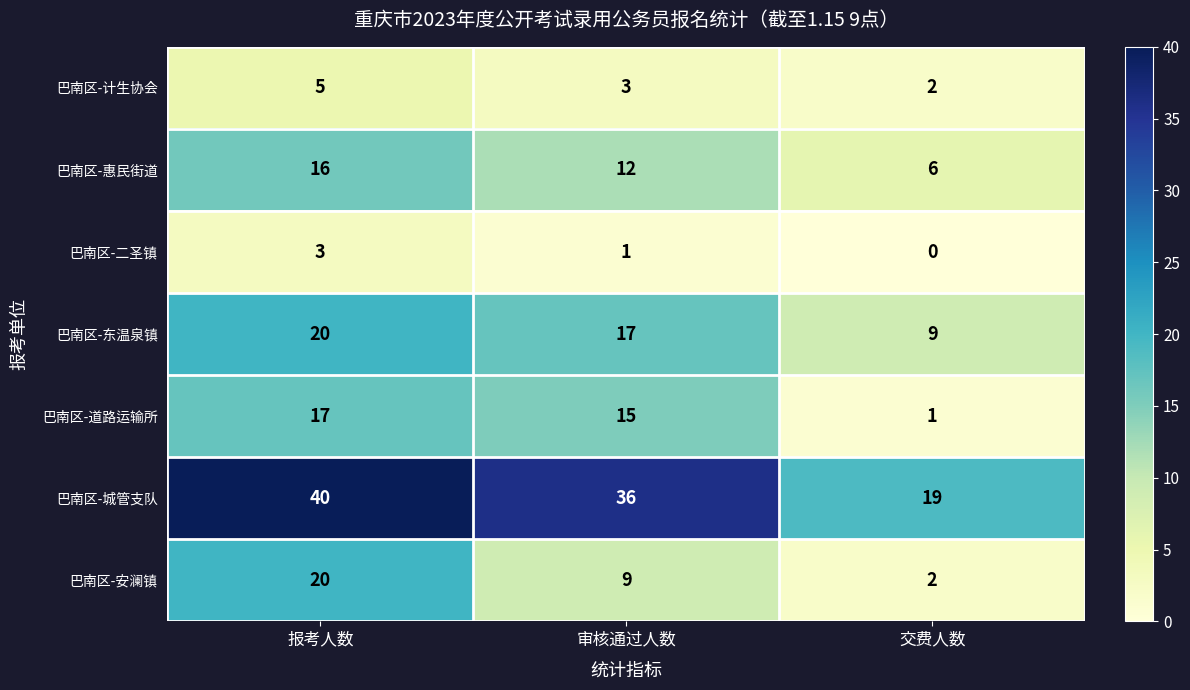

How many 巴南区-东温泉镇 values are between 9 and 20?

3